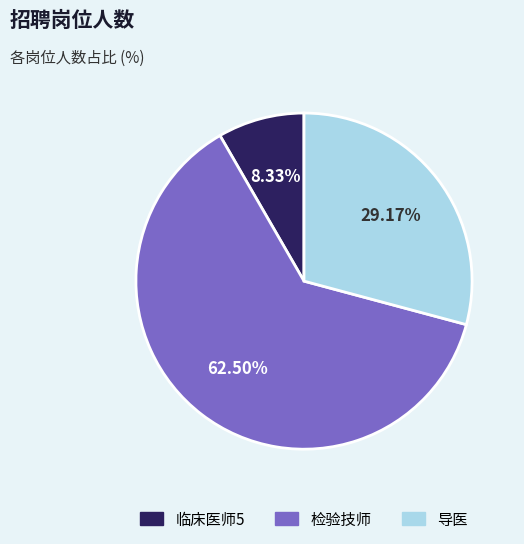

What percentage is the 临床医师5 slice, to the nearest percent?

8%